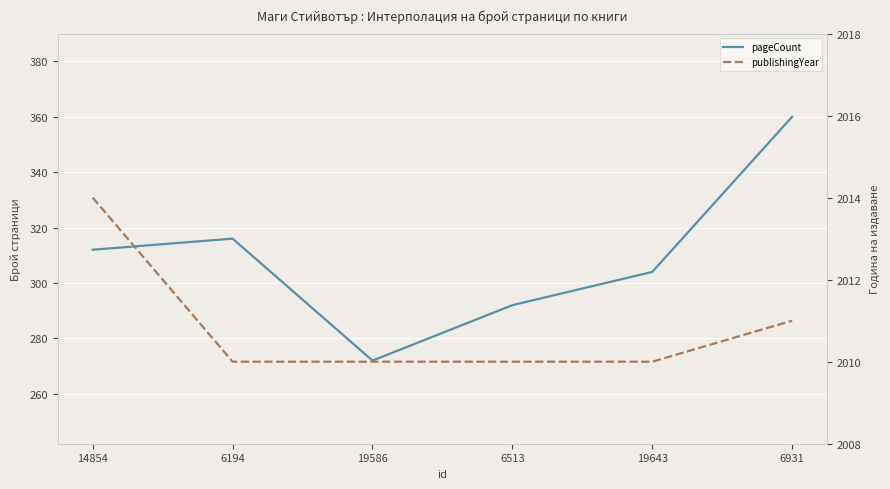

True or false: pageCount and publishingYear cross at least once.

False